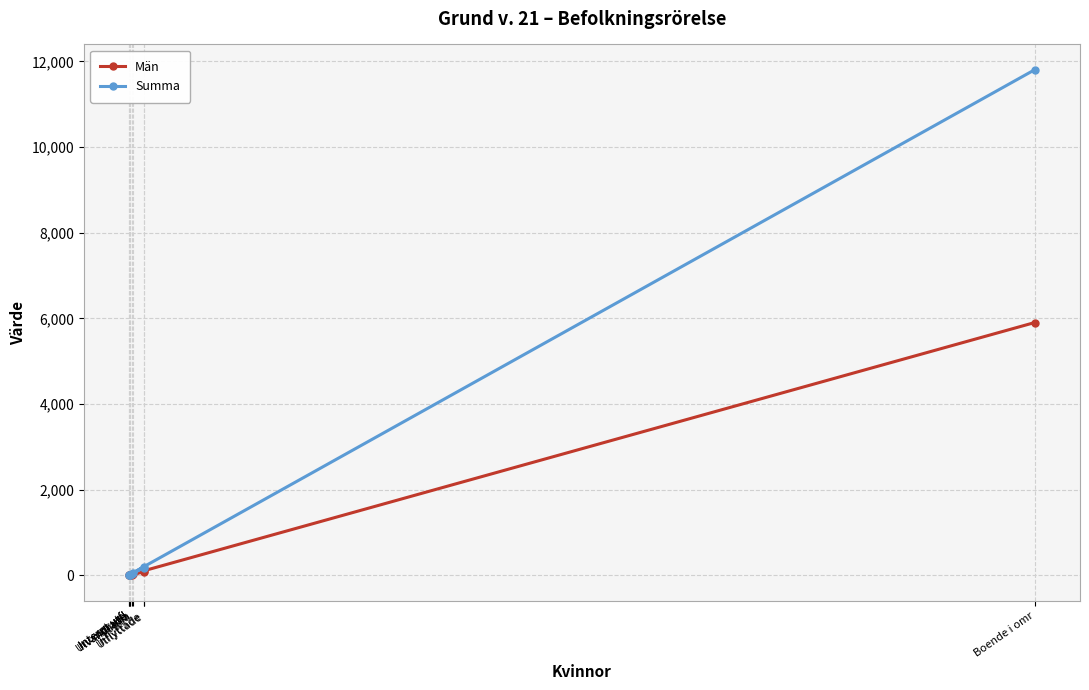

Which has a higher value, Invandrade or Internt utfl?

Invandrade